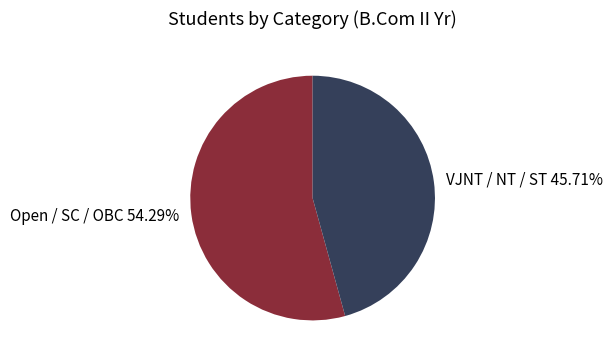

What is the ratio of the value at VJNT / NT / ST 45.71% to the value at Open / SC / OBC 54.29%?

0.8